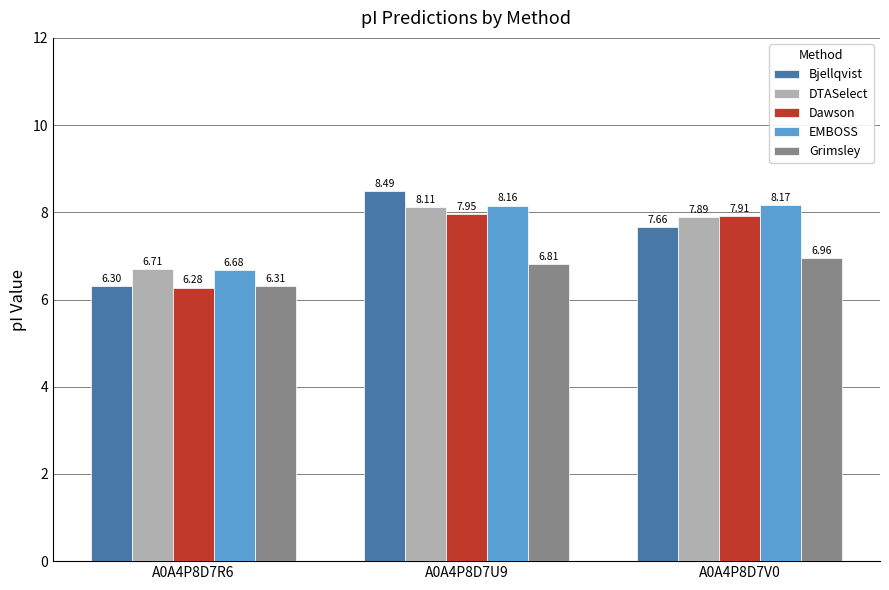

List the labels in order of EMBOSS value, largest first.

A0A4P8D7V0, A0A4P8D7U9, A0A4P8D7R6